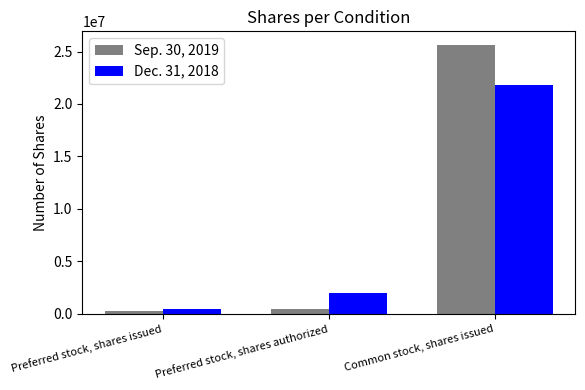

What is the approximate value of Dec. 31, 2018 at Preferred stock, shares authorized, to the nearest 100?

2000000